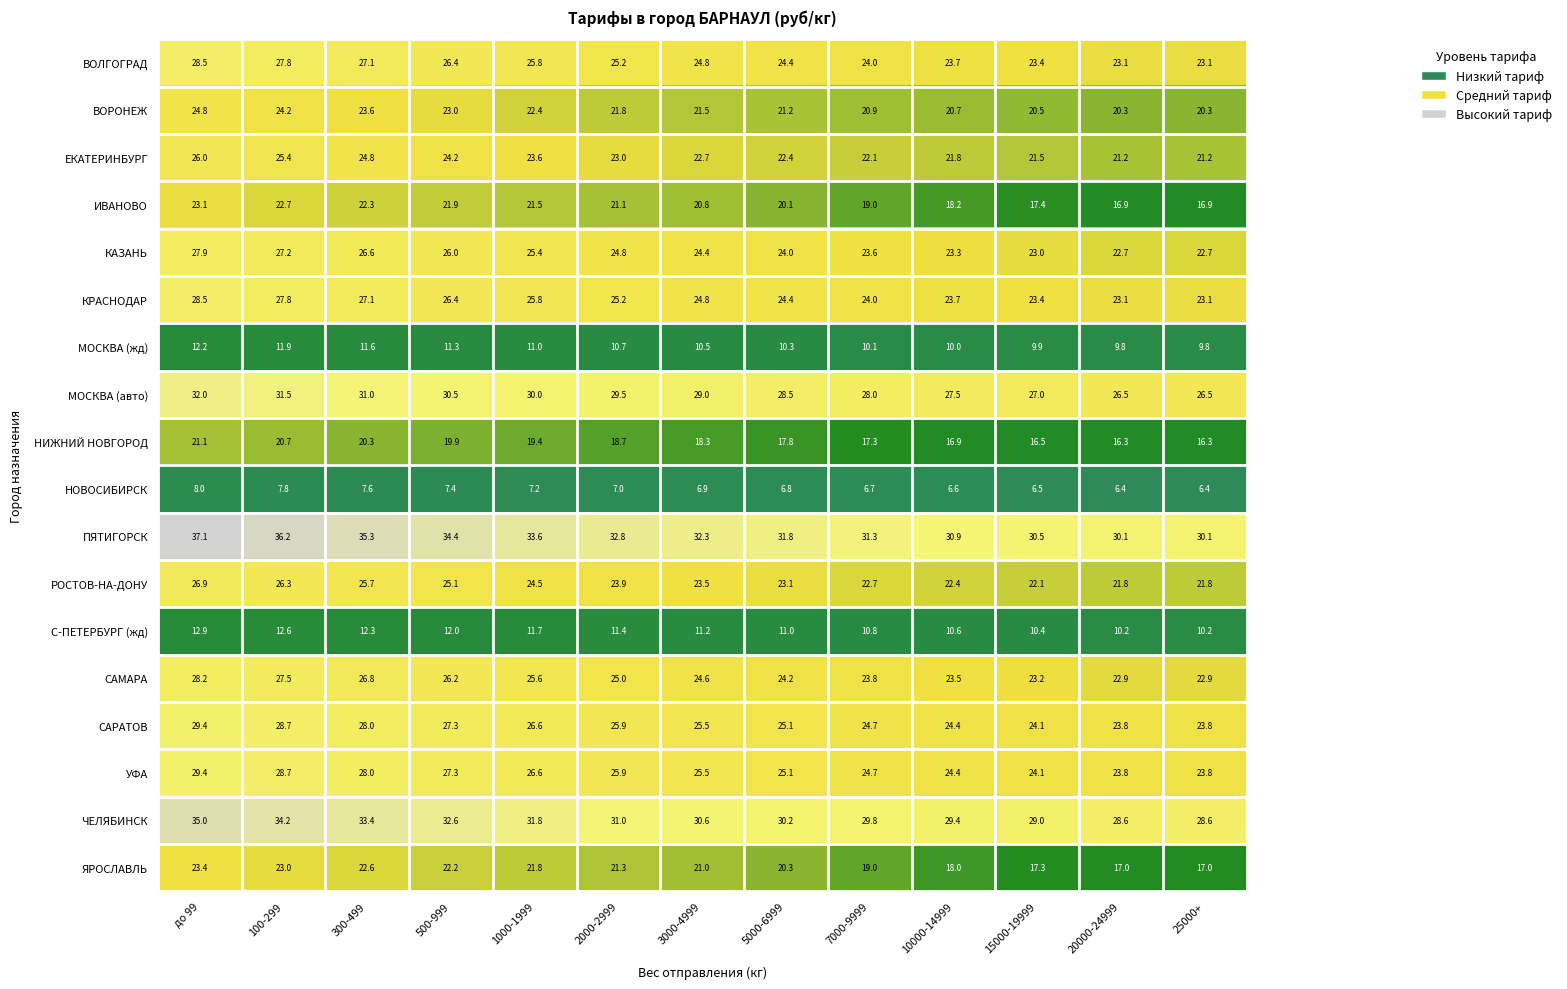

True or false: ЧЕЛЯБИНСК has a value of 33.4 at 300-499.

True